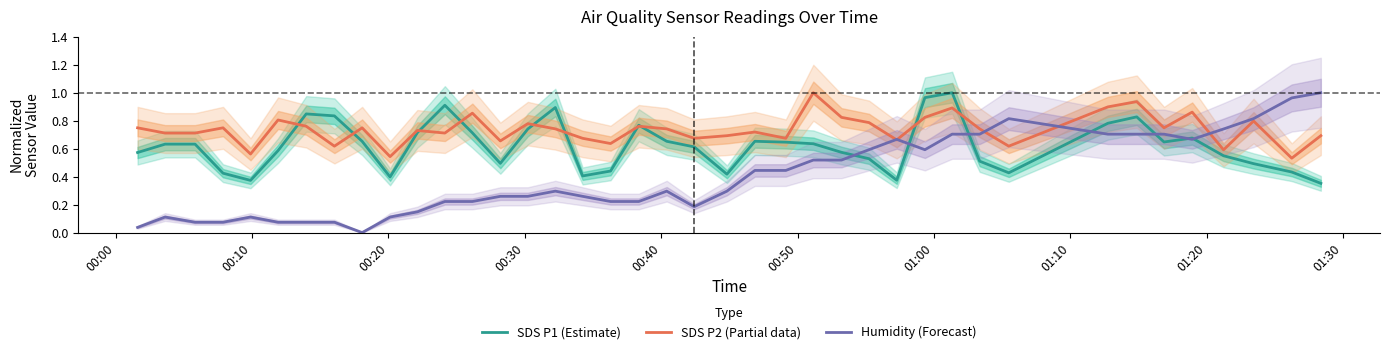

The value of Humidity (Forecast) at 28 is 0.3. True or false?

False